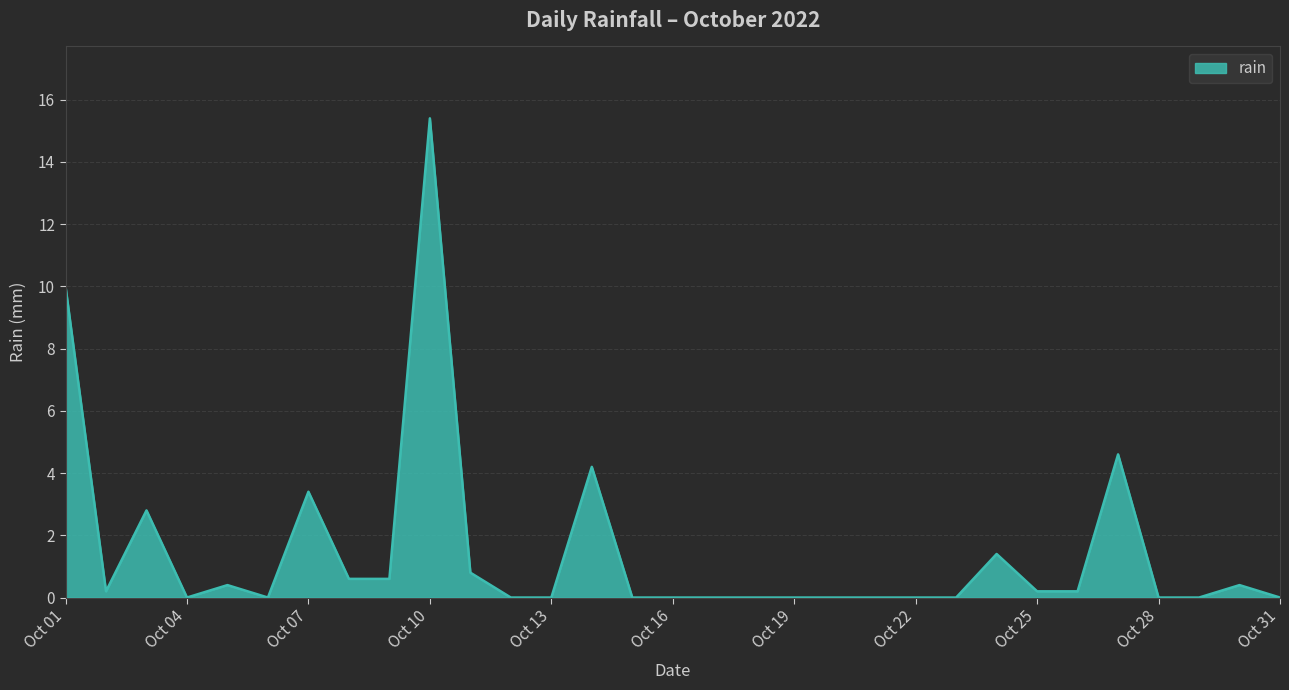

What is the greatest value displayed?

15.4